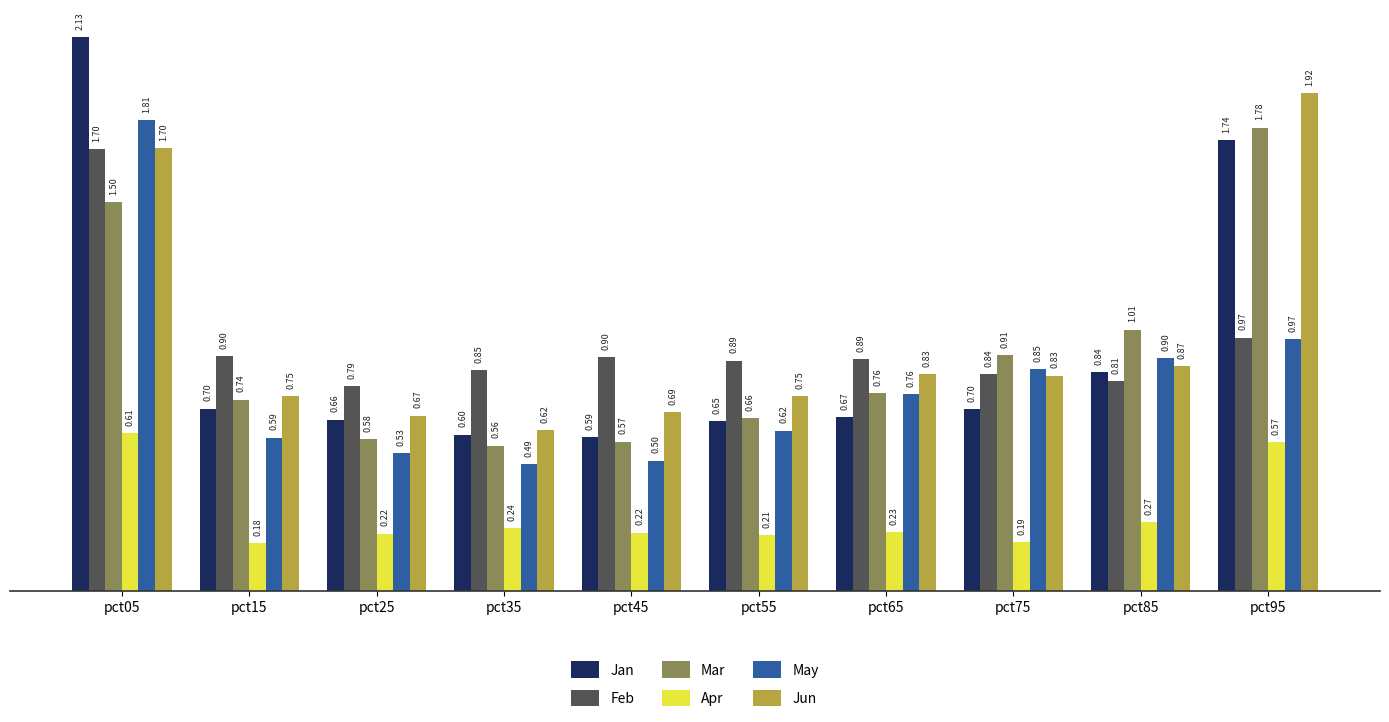

What is the sum of all Jan values?

9.3